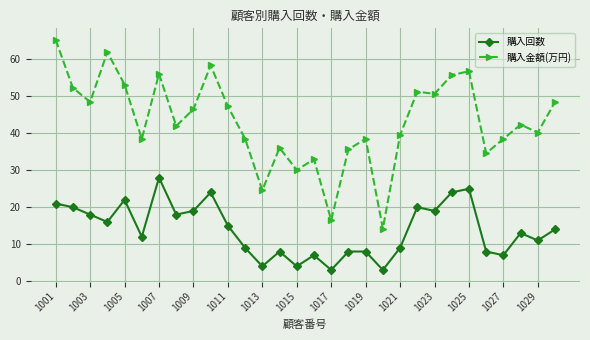

True or false: 購入回数 and 購入金額(万円) cross at least once.

False